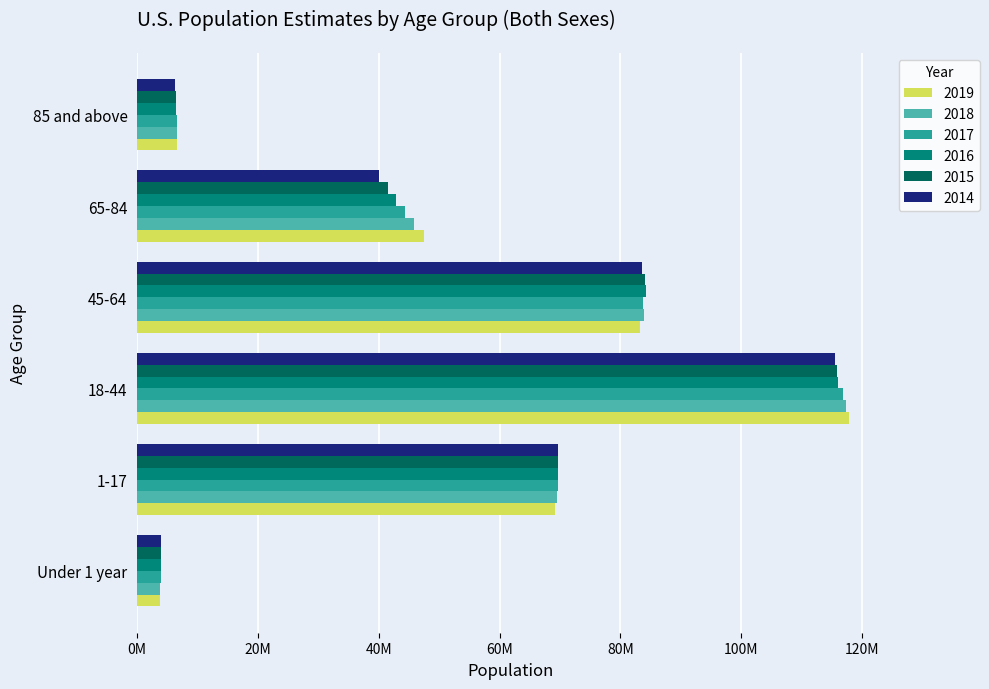

What position from the right is 45-64?

3